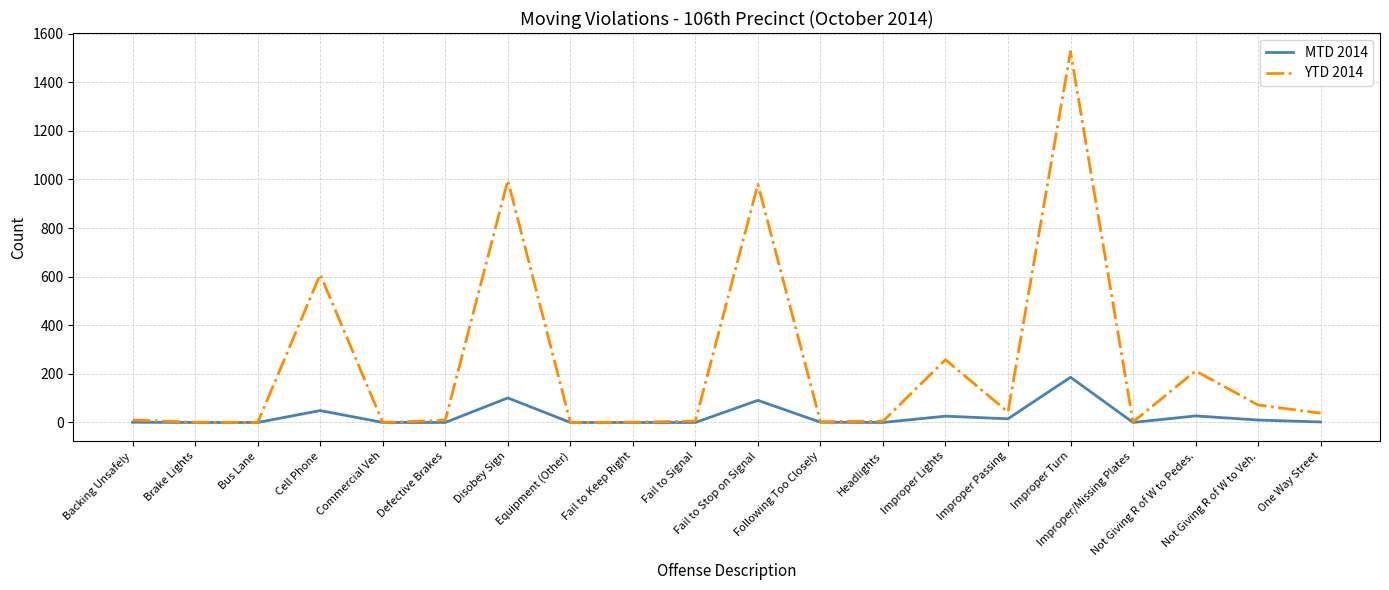

What position from the right is Not Giving R of W to Pedes.?

3